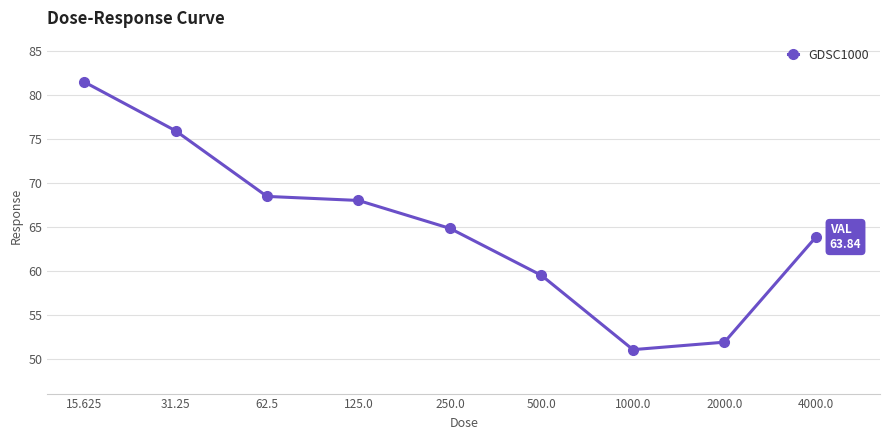

List the labels in order of value, largest first.

15.625, 31.25, 62.5, 125.0, 250.0, 4000.0, 500.0, 2000.0, 1000.0